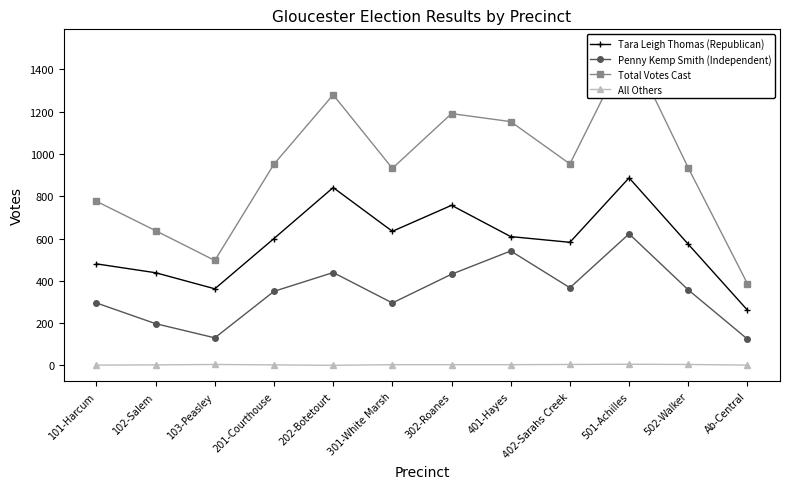

Between 401-Hayes and 402-Sarahs Creek, which is larger?

401-Hayes